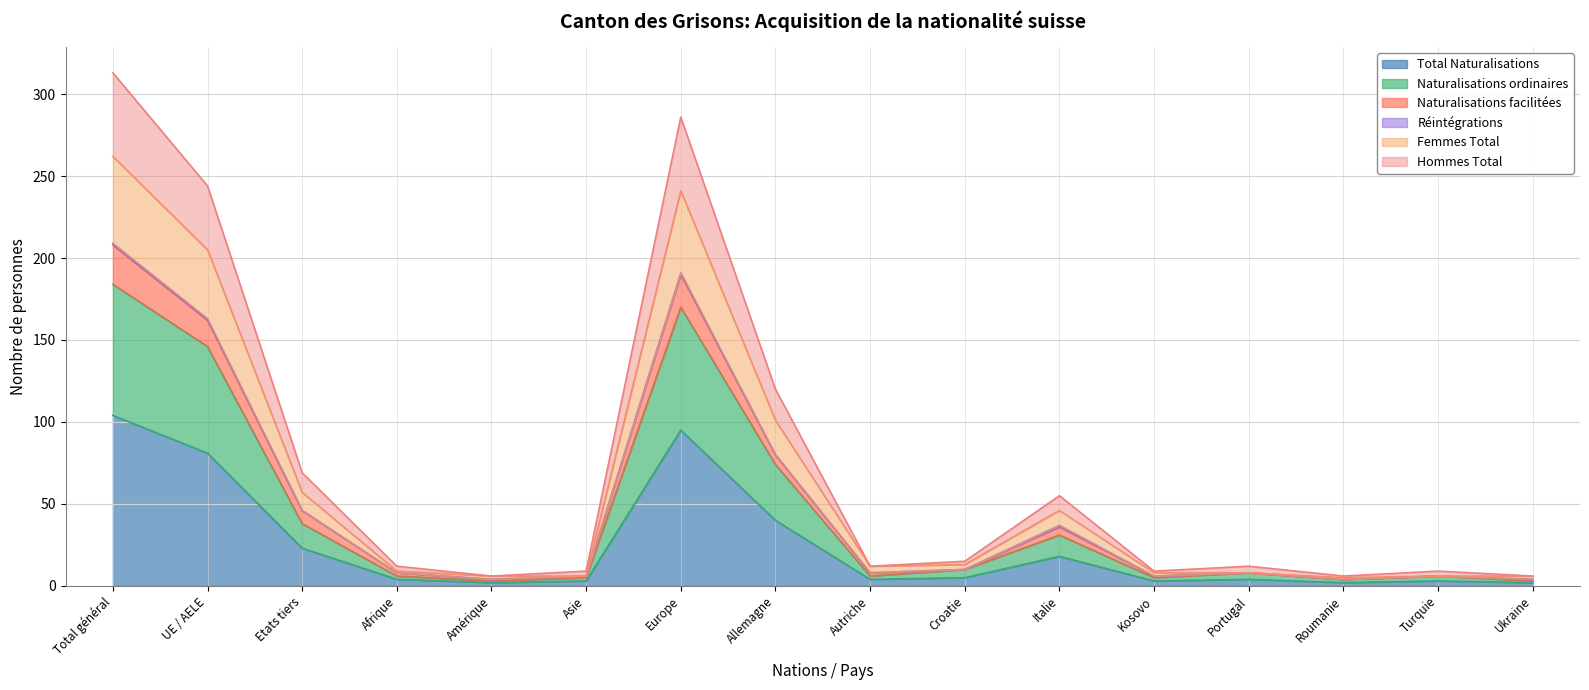

At which label does Total Naturalisations reach its peak?

Total général